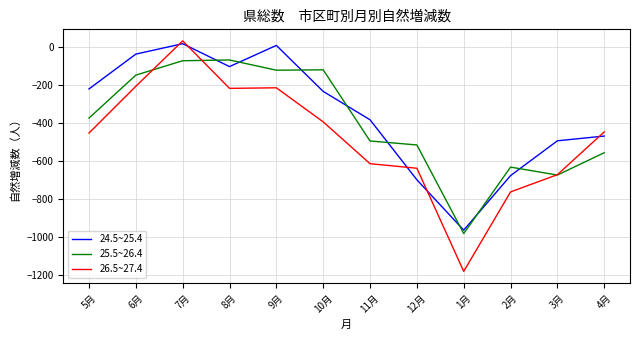

Rank the series by their maximum value, from highest to lowest.

26.5~27.4, 24.5~25.4, 25.5~26.4